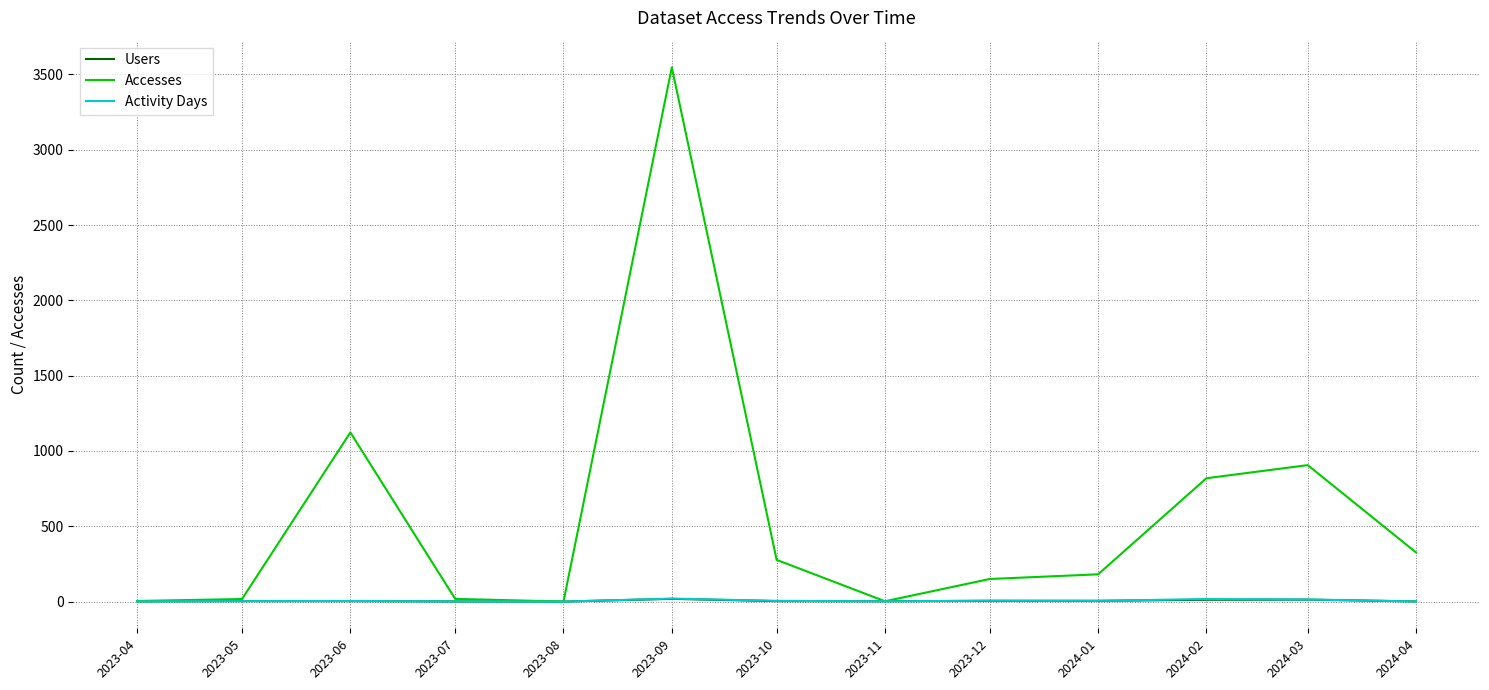

What are all the series names shown in the legend?

Users, Accesses, Activity Days